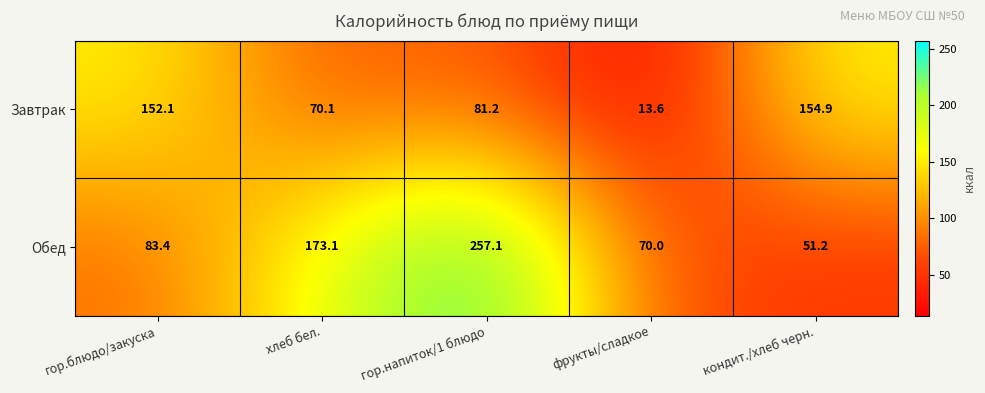

How many series are shown in this chart?

2